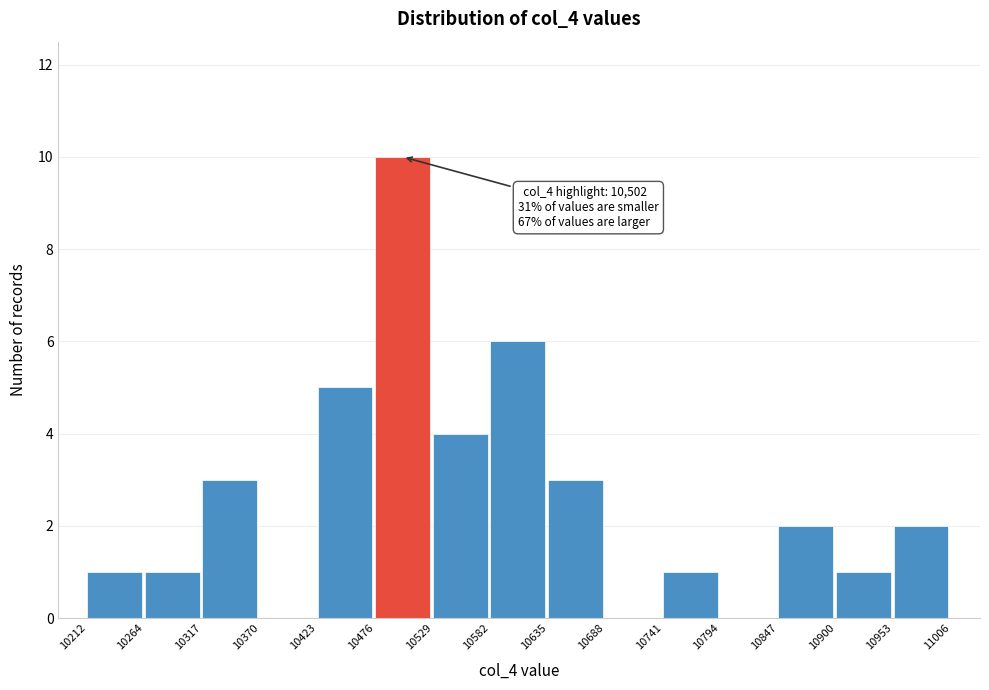

Which range on the x-axis has the tallest bar?

10476 to 10529